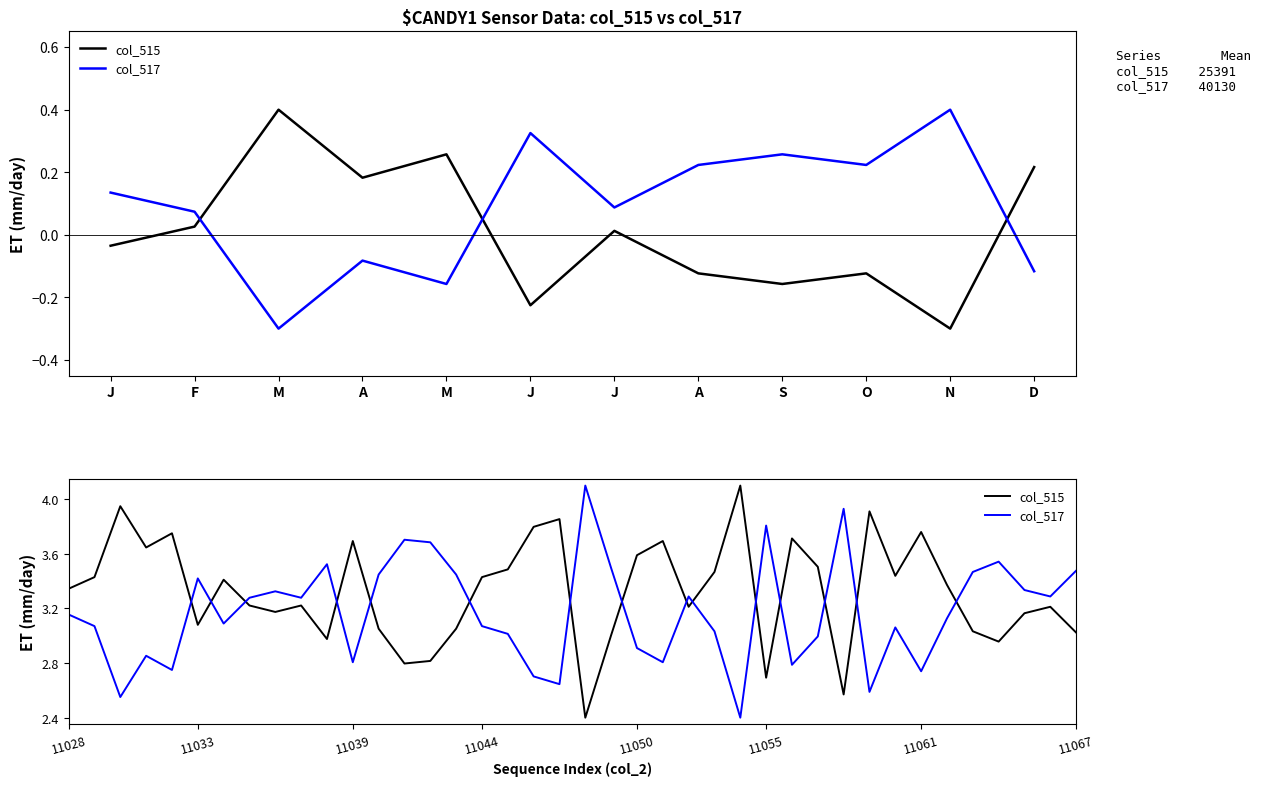

Where is the first local minimum for col_515?

A